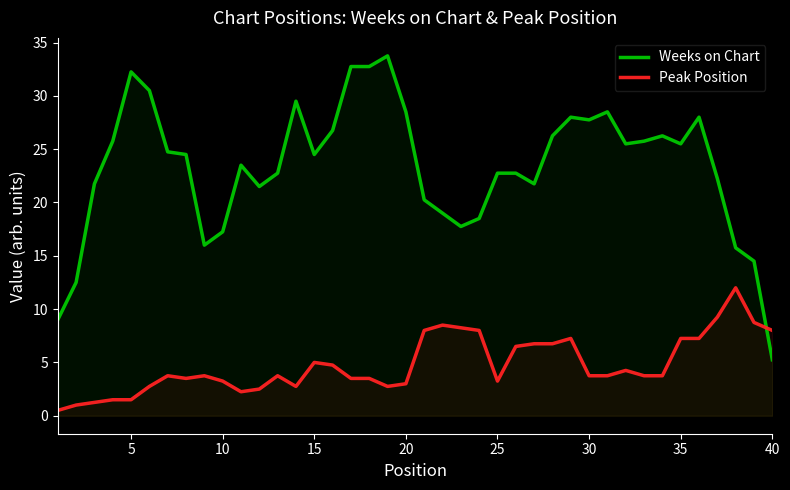

Which series has the largest total across all categories?

Weeks on Chart